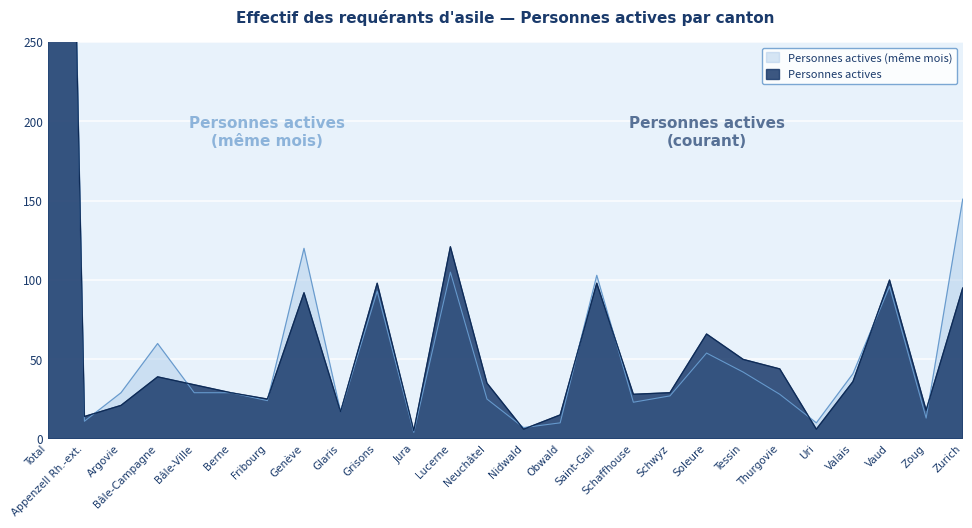

Reading left to right, transcribe all the data shown in this chart.

Personnes actives (même mois): 1151	11	29	60	29	29	24	120	17	93	4	105	25	7	10	103	23	27	54	42	28	10	41	96	13	151
Personnes actives: 1121	14	21	39	34	29	25	92	17	98	5	121	35	6	15	98	28	29	66	50	44	6	36	100	18	95